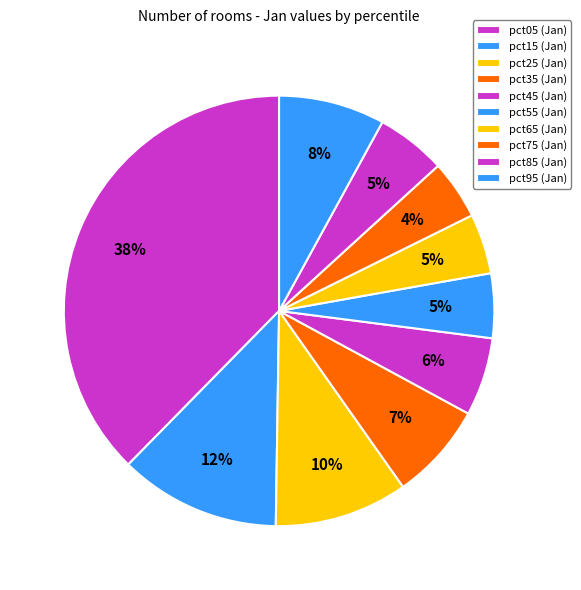

Count the number of slices in the pie.

10